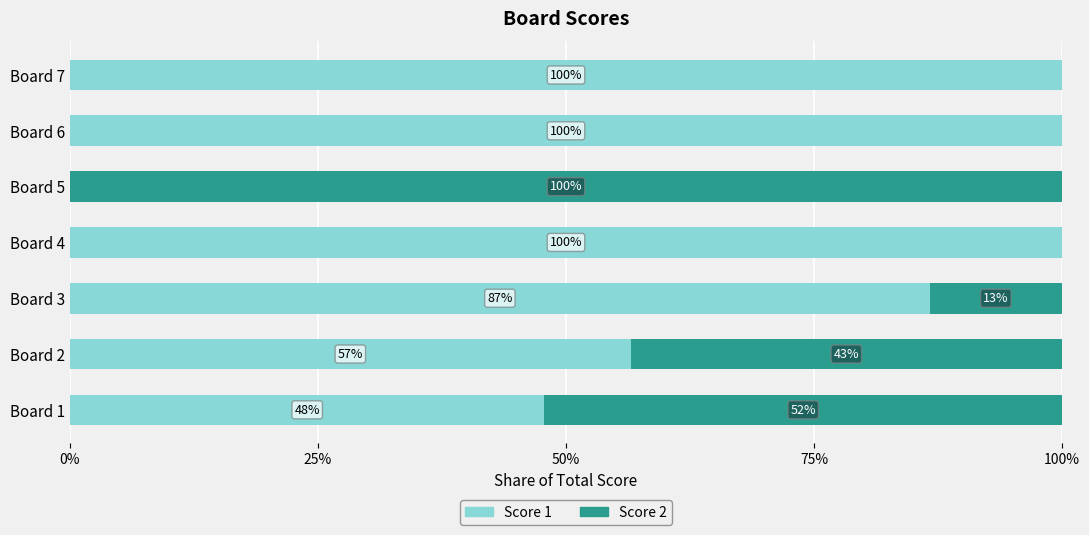

Is it true that Score 1 equals 100.0 at Board 7?

True